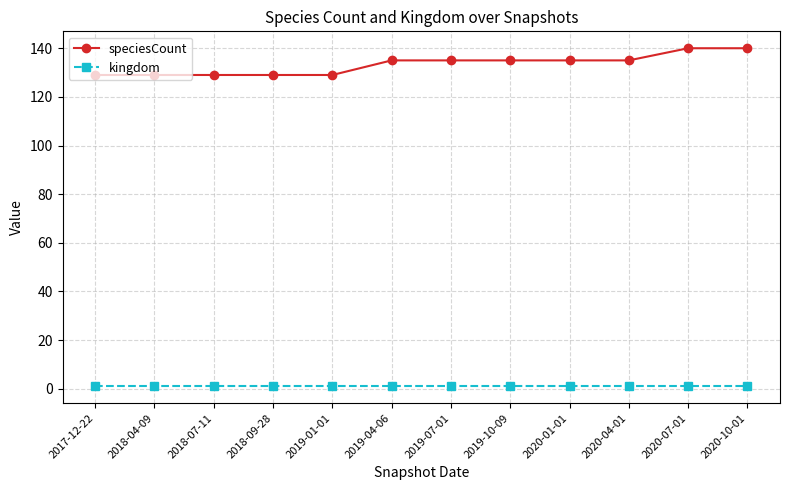

What is the value of the kingdom point at the 12th from the left?

1